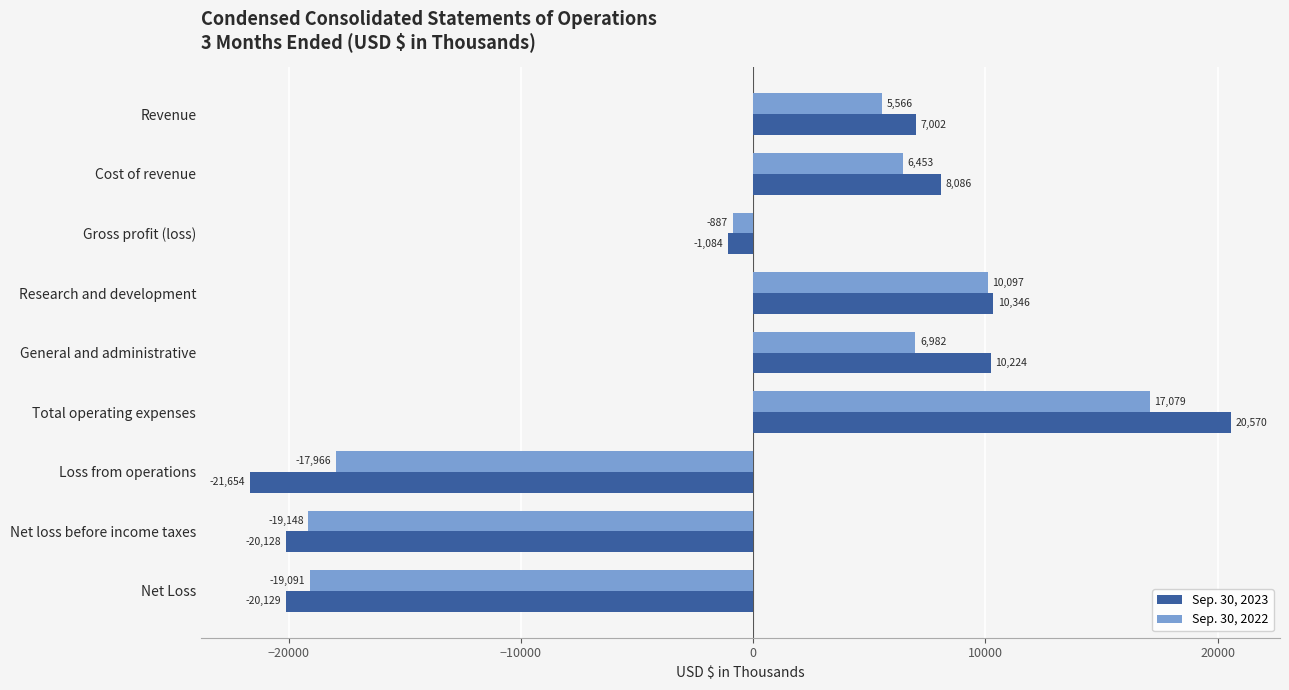

How many distinct data groups are displayed?

2